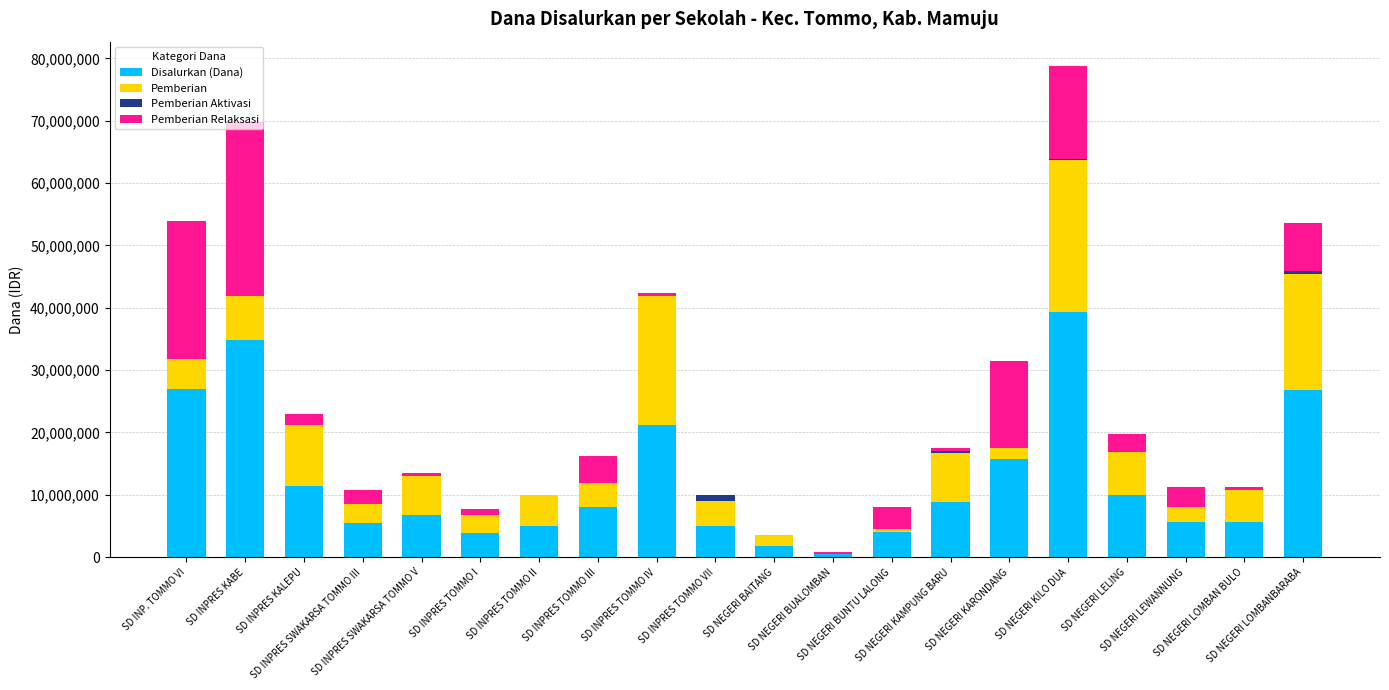

What is the maximum value for Disalurkan (Dana)?

39375000